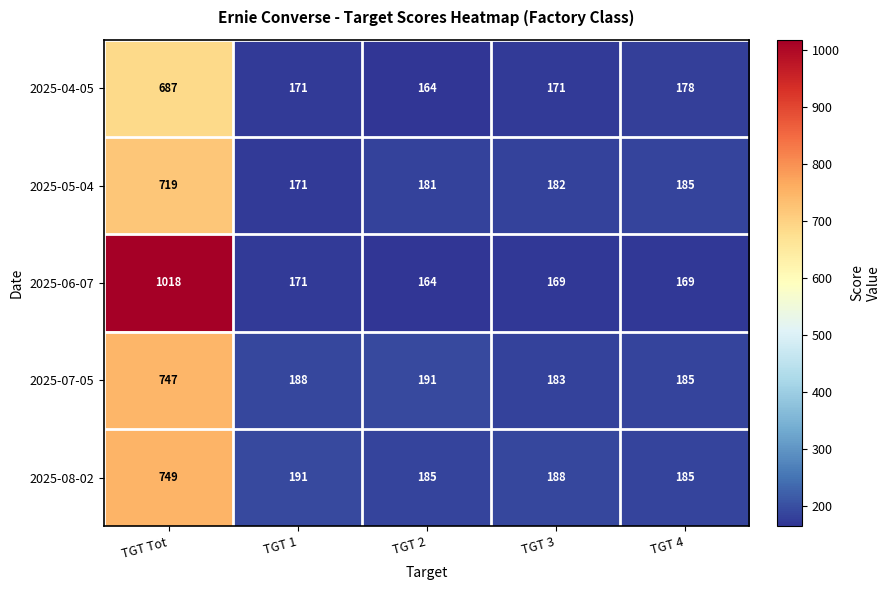

At how many categories does at least one series exceed 800?

1